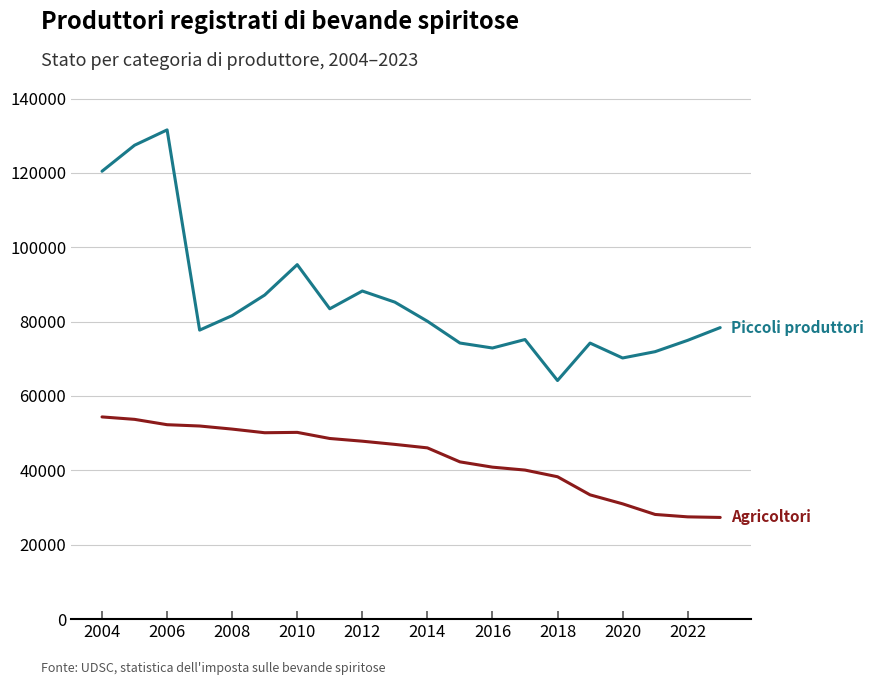

Does the chart have visible grid lines?

Yes